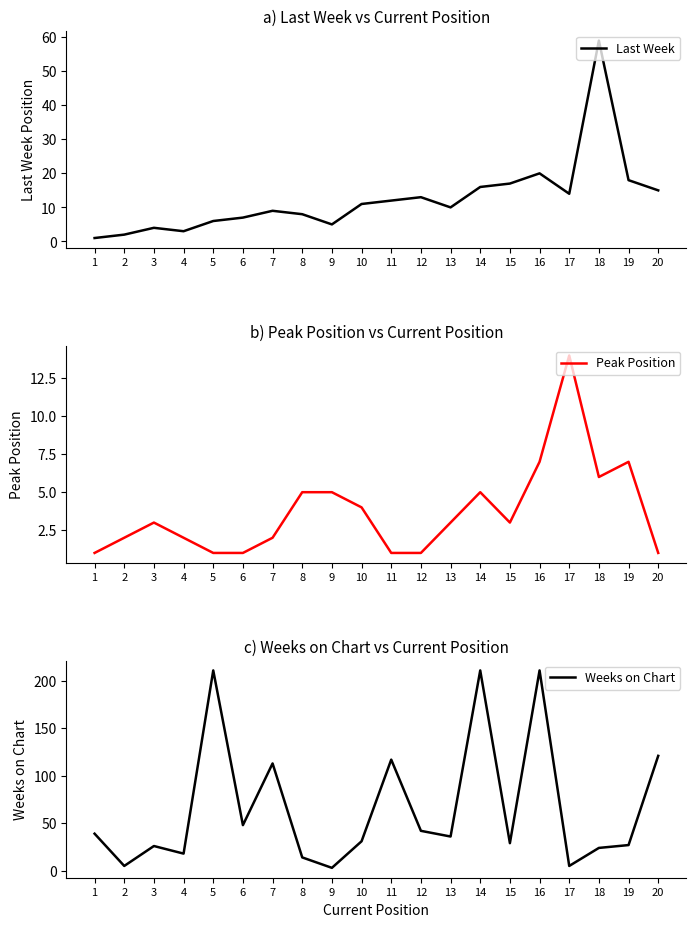

Is it true that Peak Position equals 3 at 8?

False